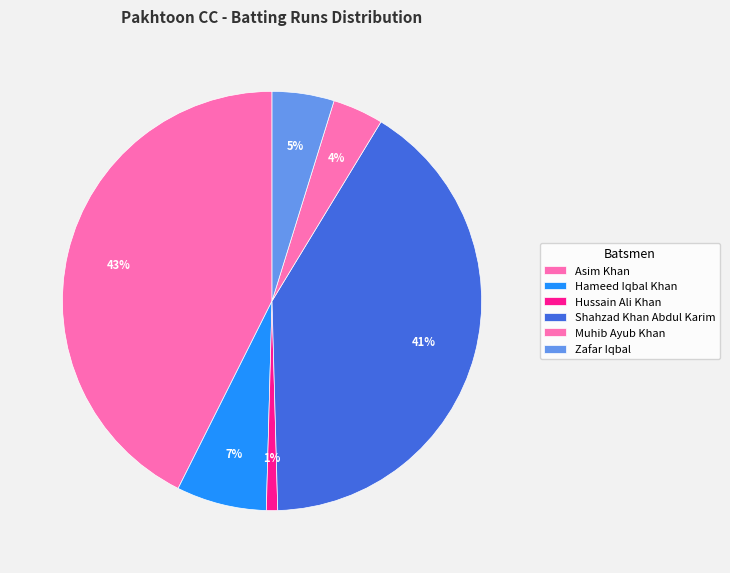

How many segments does this pie chart have?

6